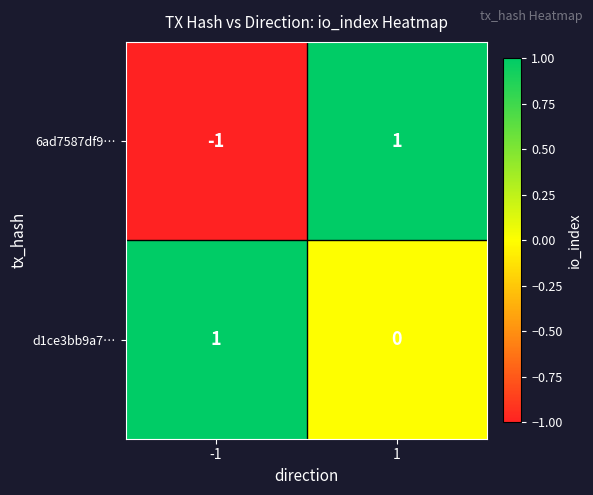

Which series has the largest total across all categories?

d1ce3bb9a7…